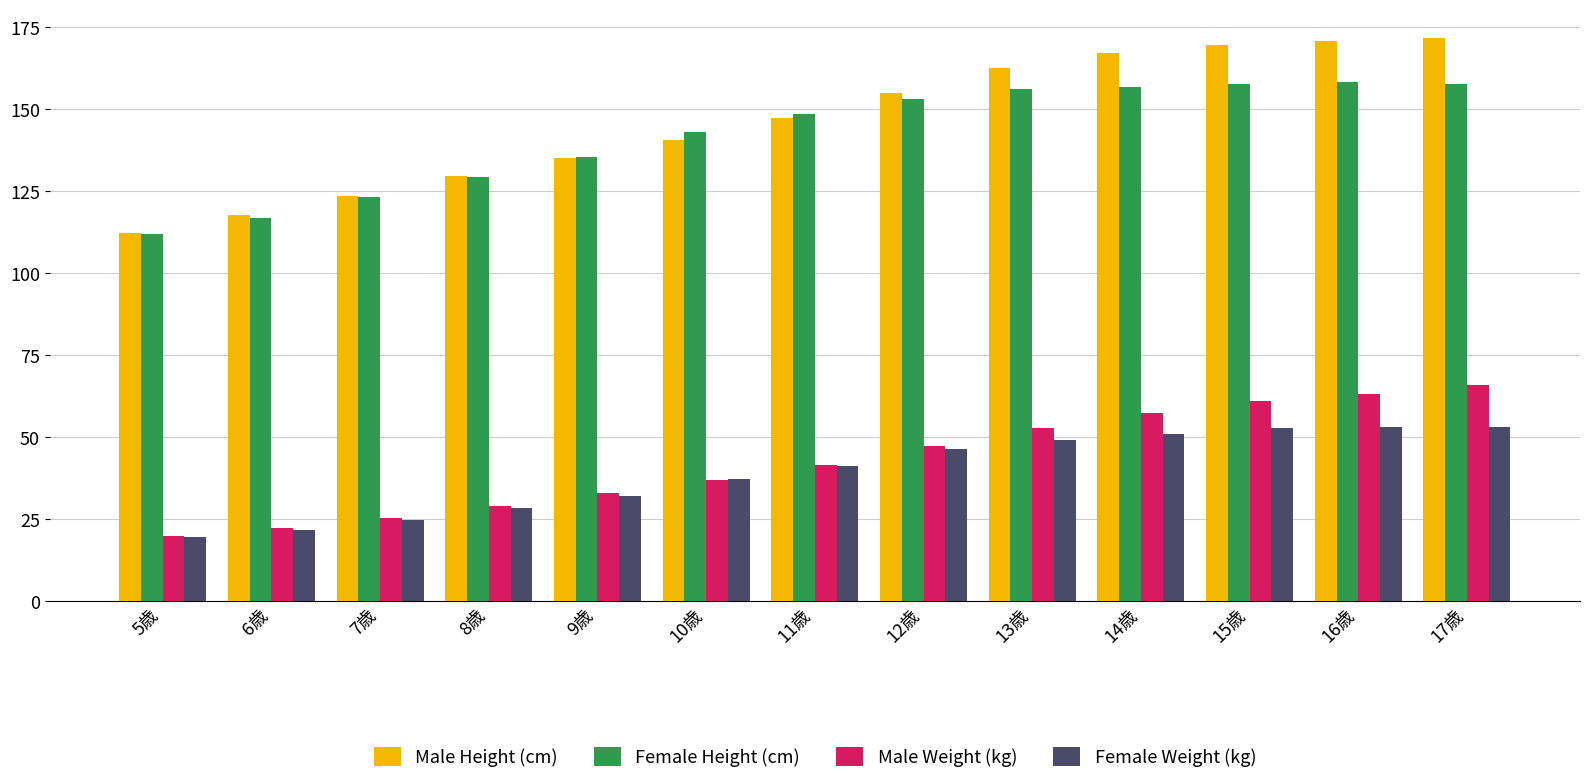

Which series has the largest range (max minus min)?

Male Height (cm)